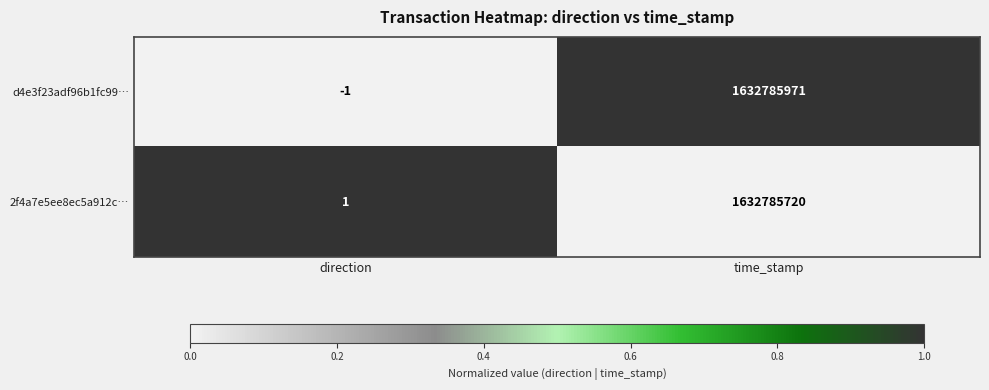

Which series has the largest total across all categories?

d4e3f23adf96b1fc99…